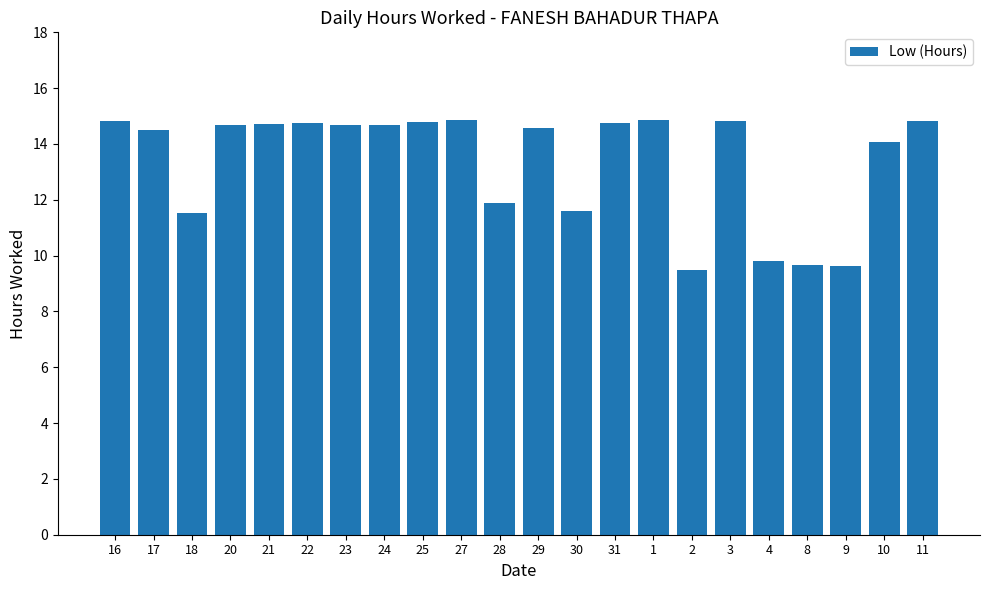

What is the smallest value displayed?

9.5